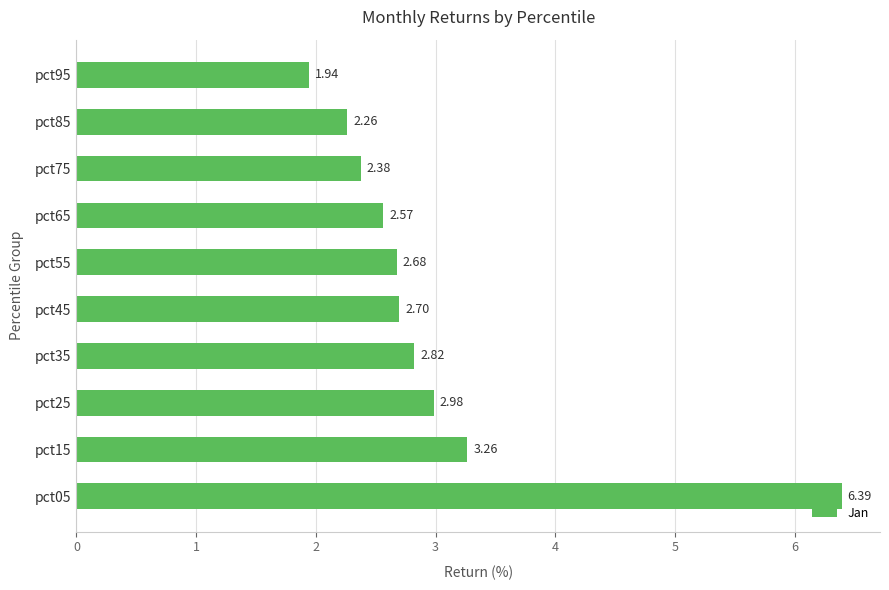

What is the difference between the second highest and second lowest values?

1.0